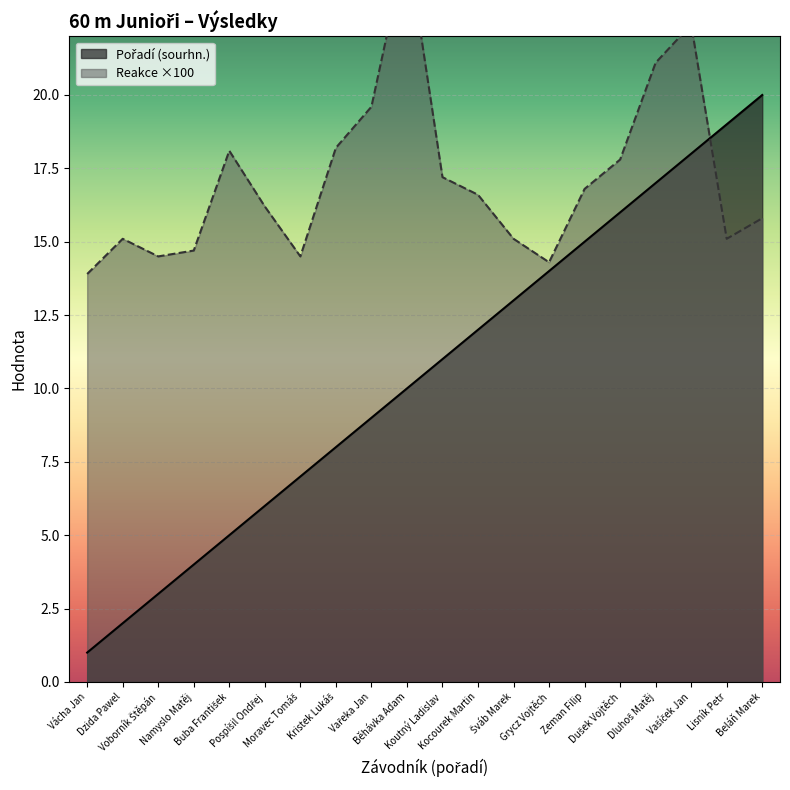

Which has a higher value, Šváb Marek or Kocourek Martin?

Šváb Marek